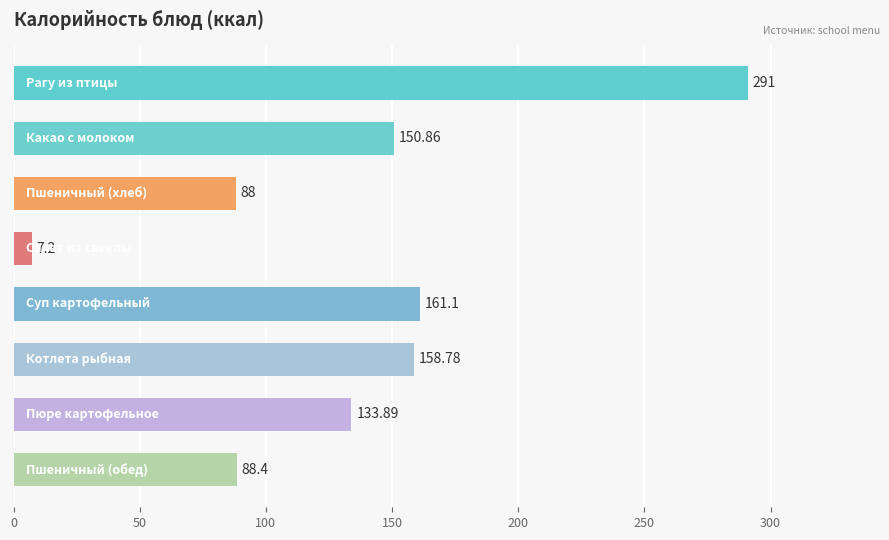

What is the difference between the maximum and minimum values?

283.8